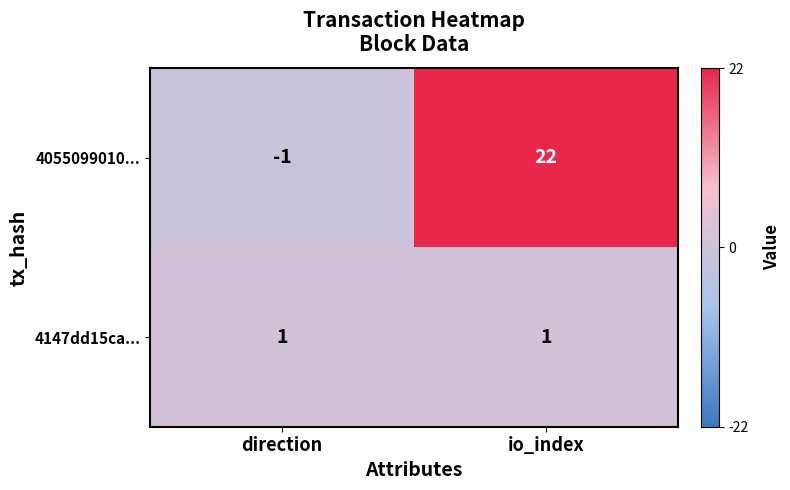

How many data points does each series have?

2